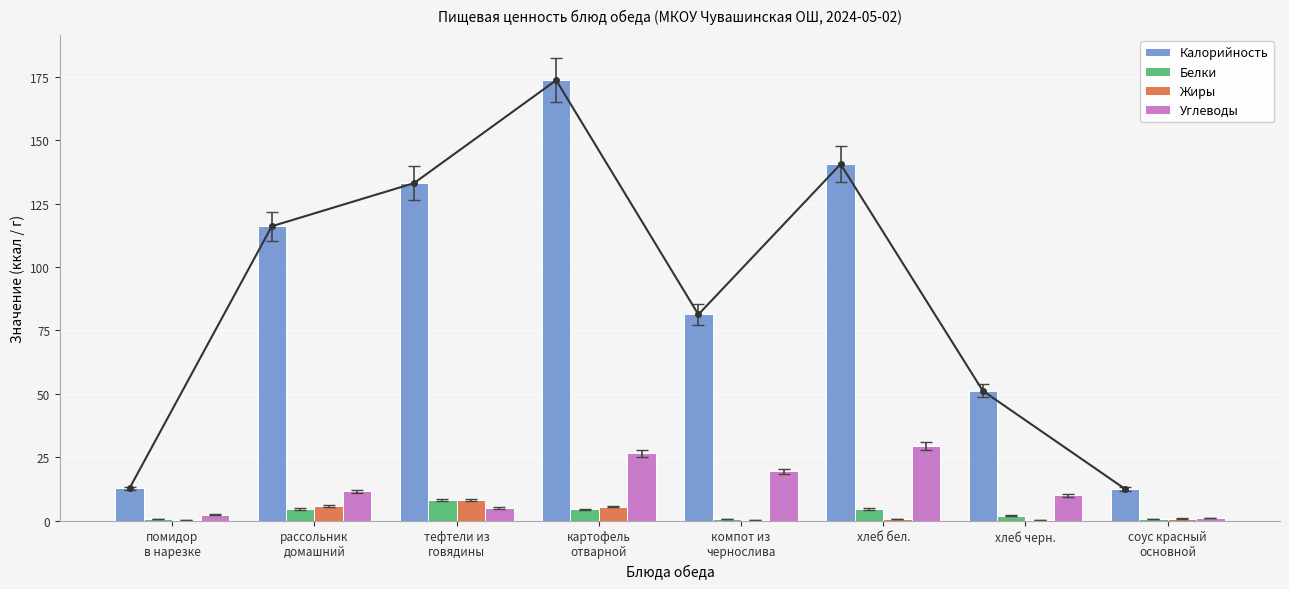

Which series has the largest range (max minus min)?

Калорийность